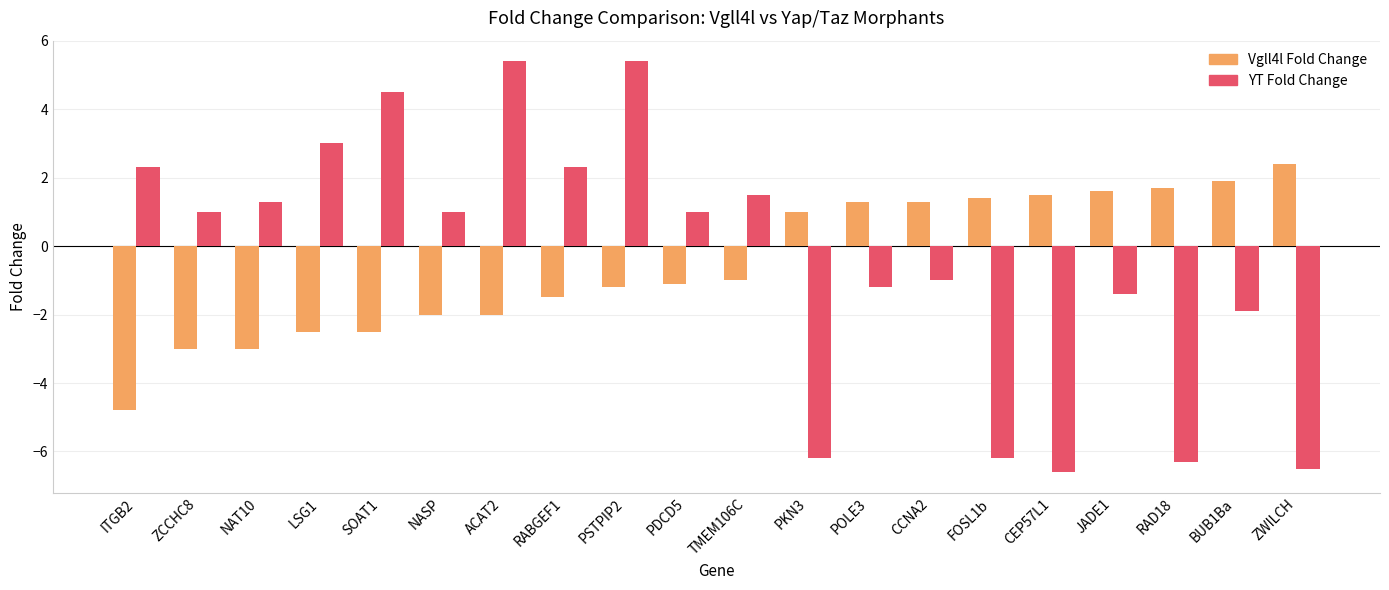

What is the total value across all series at NASP?

-1.0